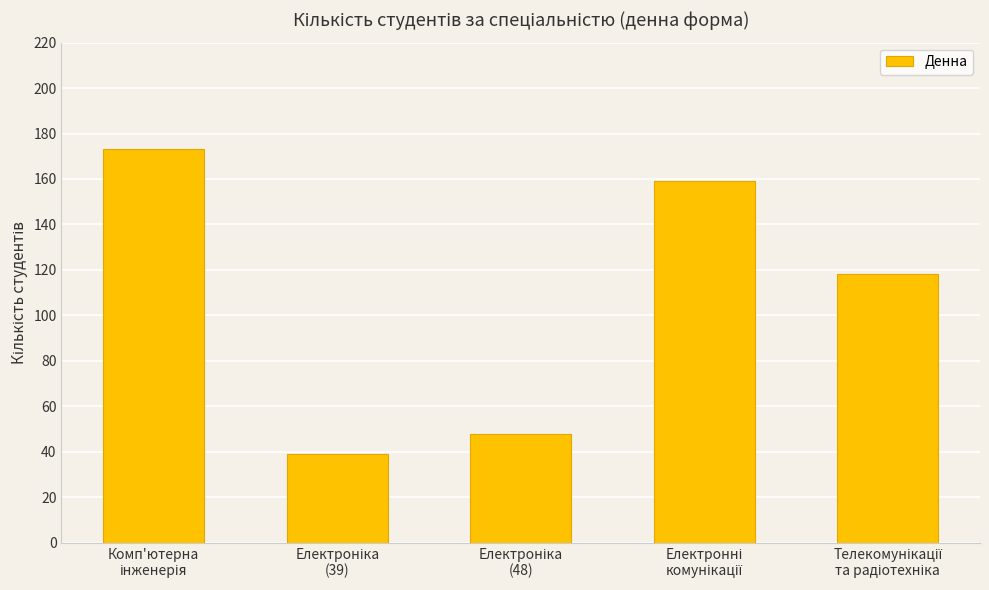

What is the average value?

107